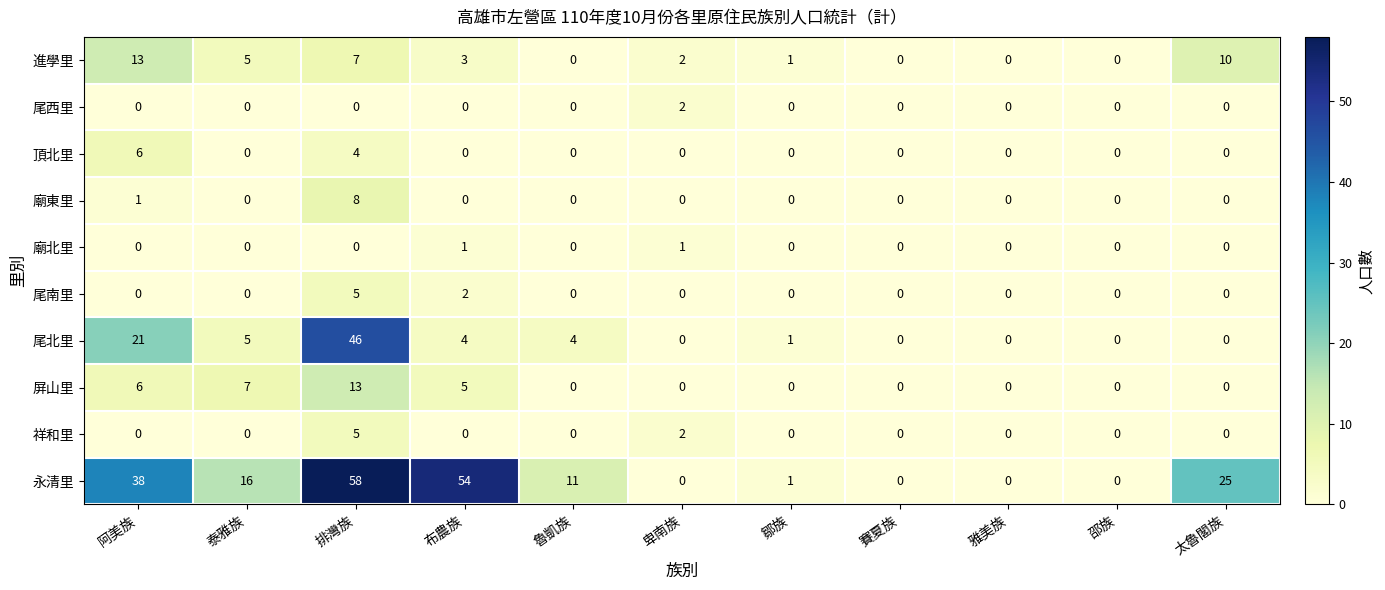

Where is 祥和里 nearest to the value 2?

卑南族